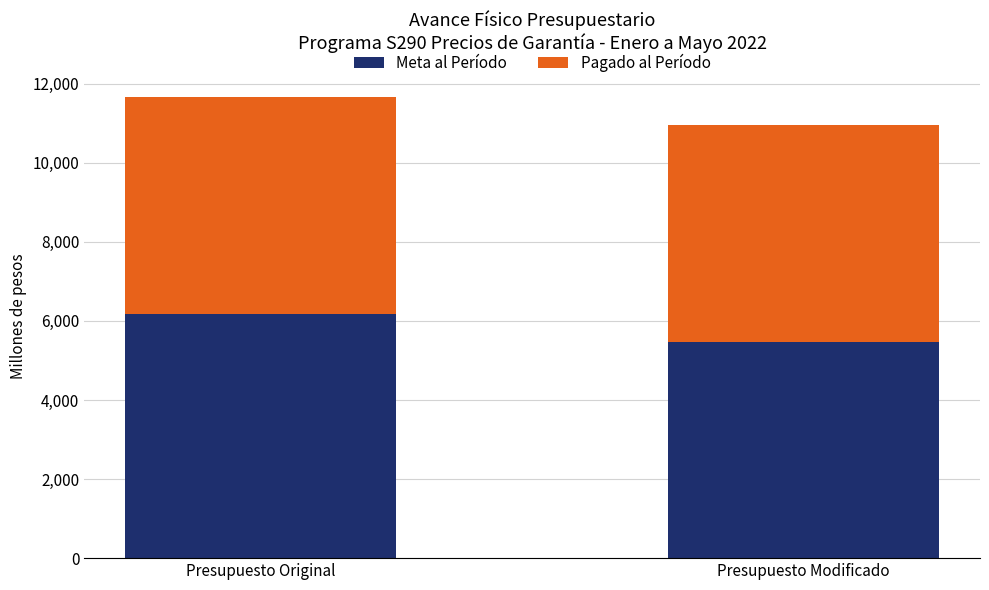

How many data points does each series have?

2